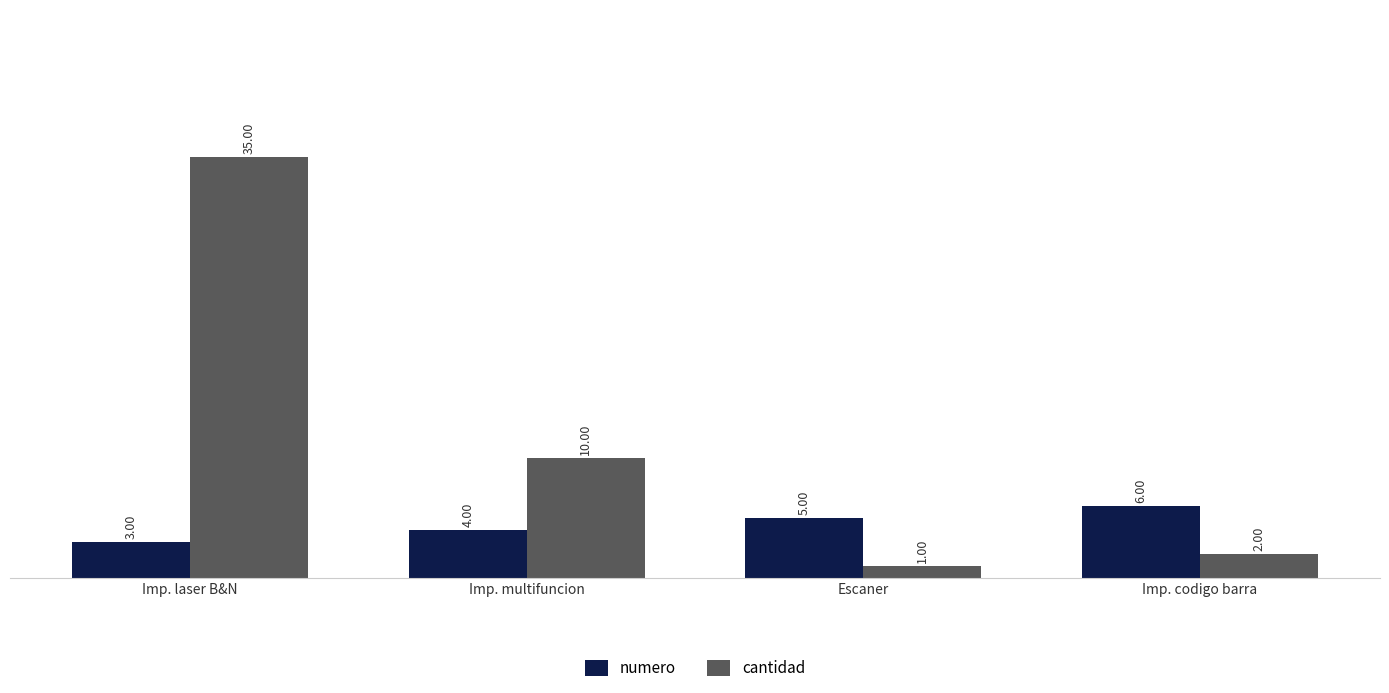

At which category is the sum across all series the highest?

Imp. laser B&N